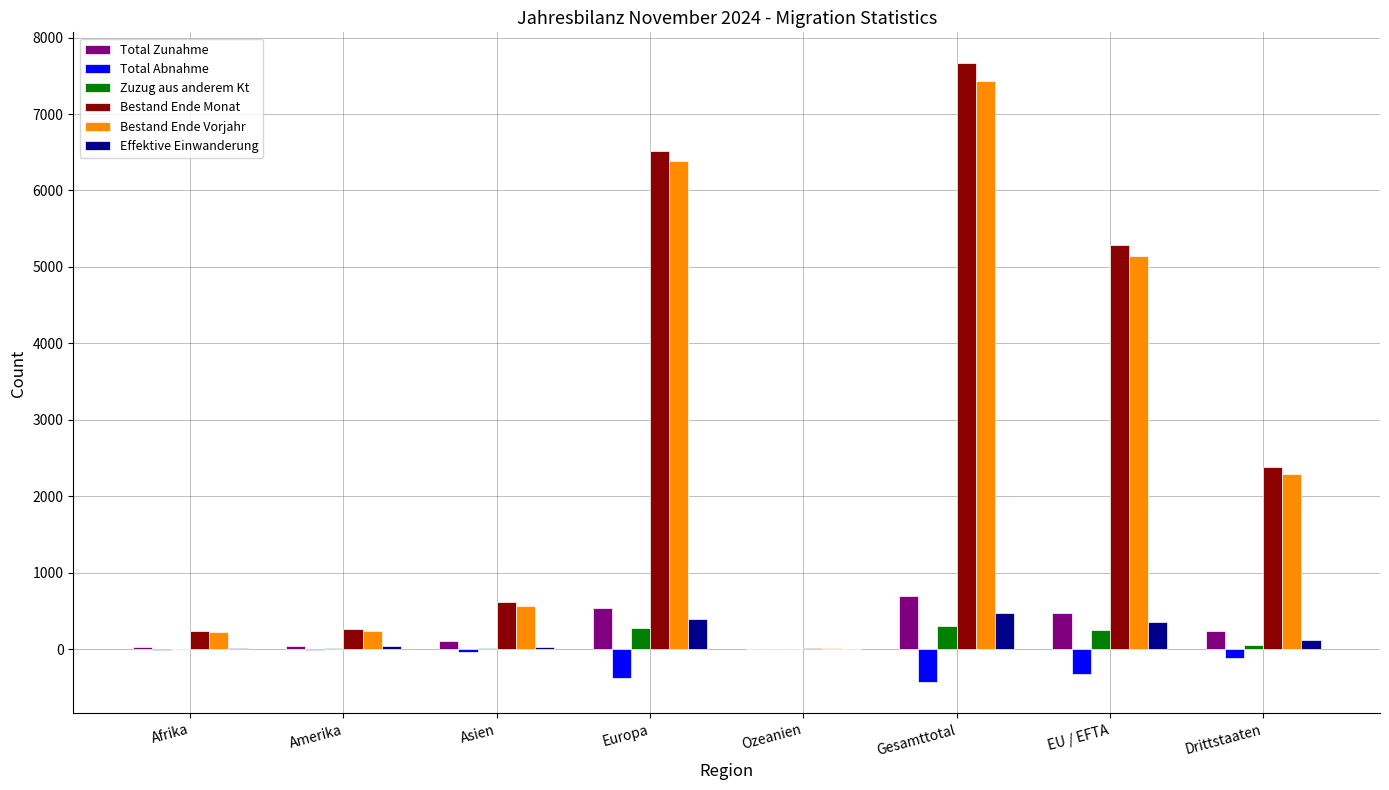

At which label is Zuzug aus anderem Kt closest to 151?

EU / EFTA